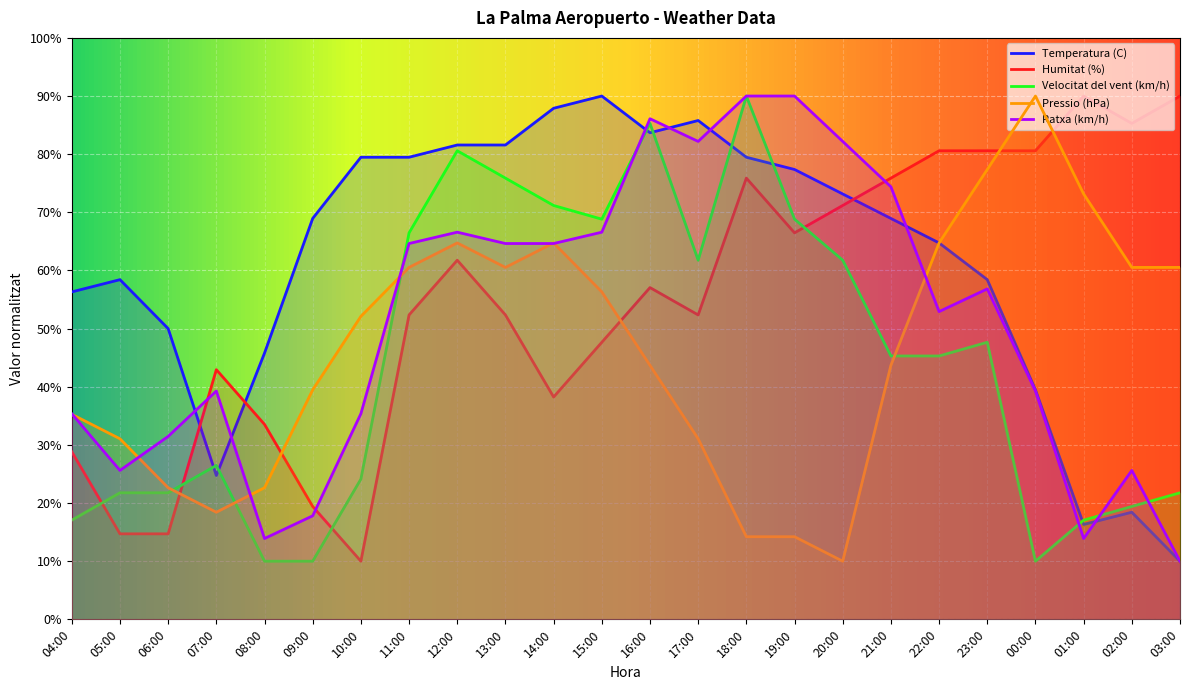

Count the number of data series in this chart.

5